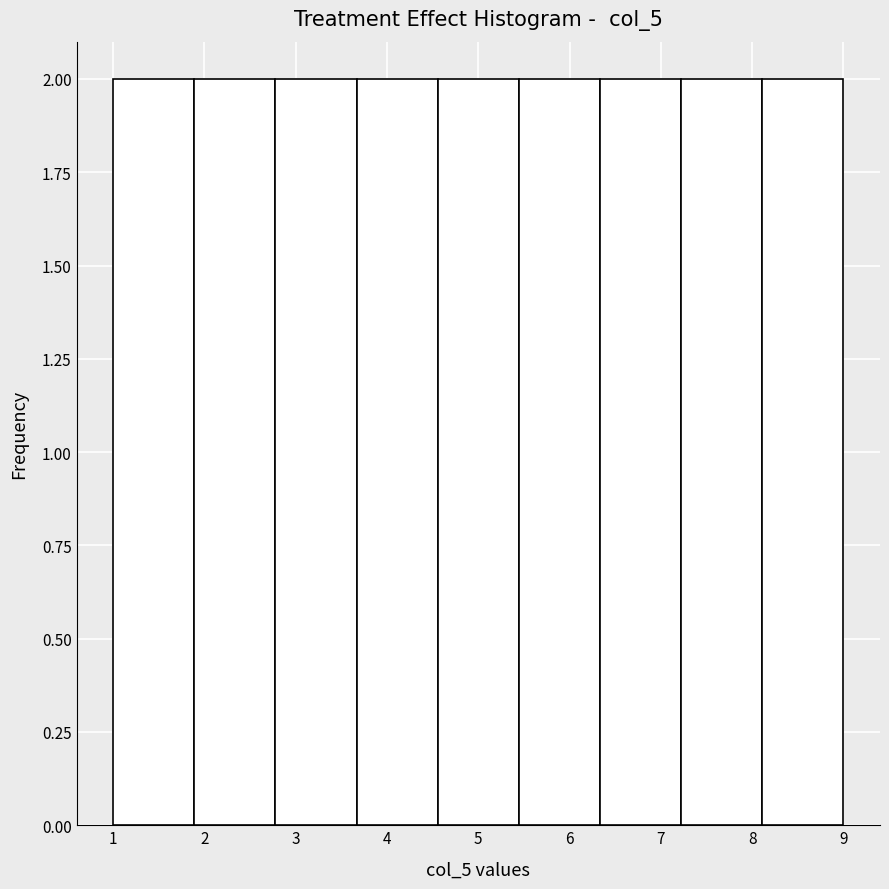

Reading left to right, list every bar in this chart as the range it spans on the x-axis followed by its height. Neither the bar edges nor the heights are printed on the chart, so give them approximately, as read against the axes.

1.0 to 1.9: 2
1.9 to 2.8: 2
2.8 to 3.7: 2
3.7 to 4.6: 2
4.6 to 5.4: 2
5.4 to 6.3: 2
6.3 to 7.2: 2
7.2 to 8.1: 2
8.1 to 9.0: 2